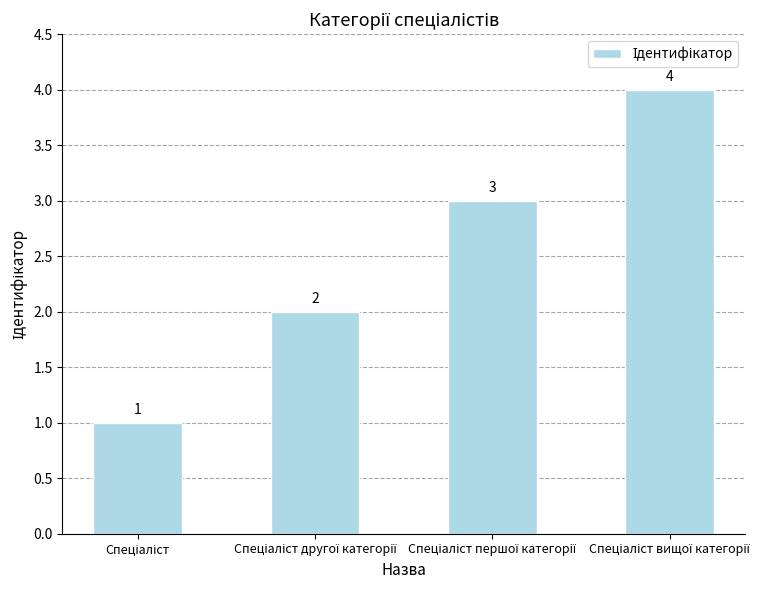

How many values are between 2 and 4?

3